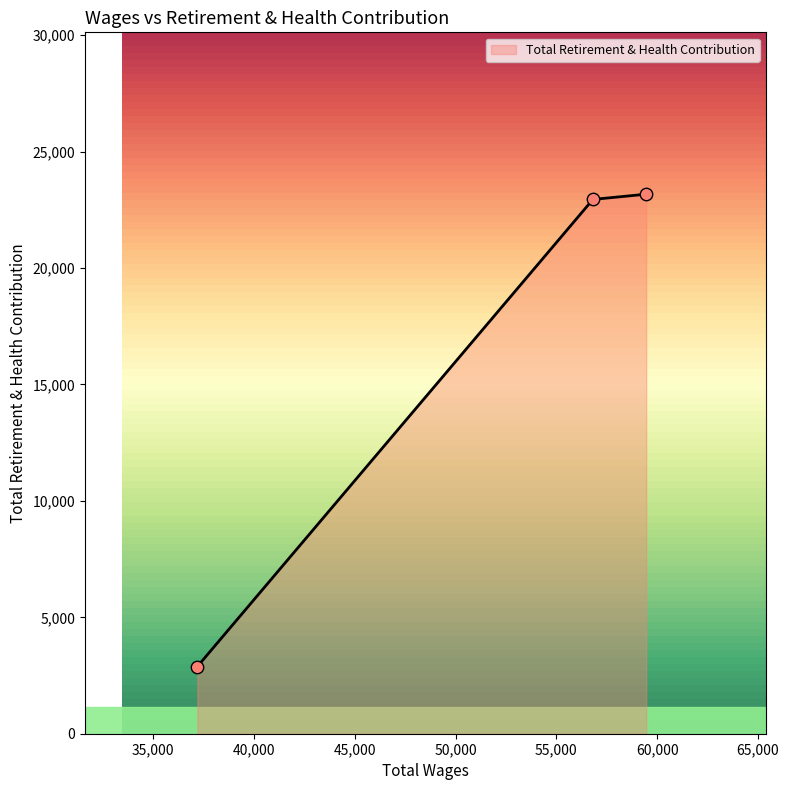

What is the minimum value shown in the chart?

2887